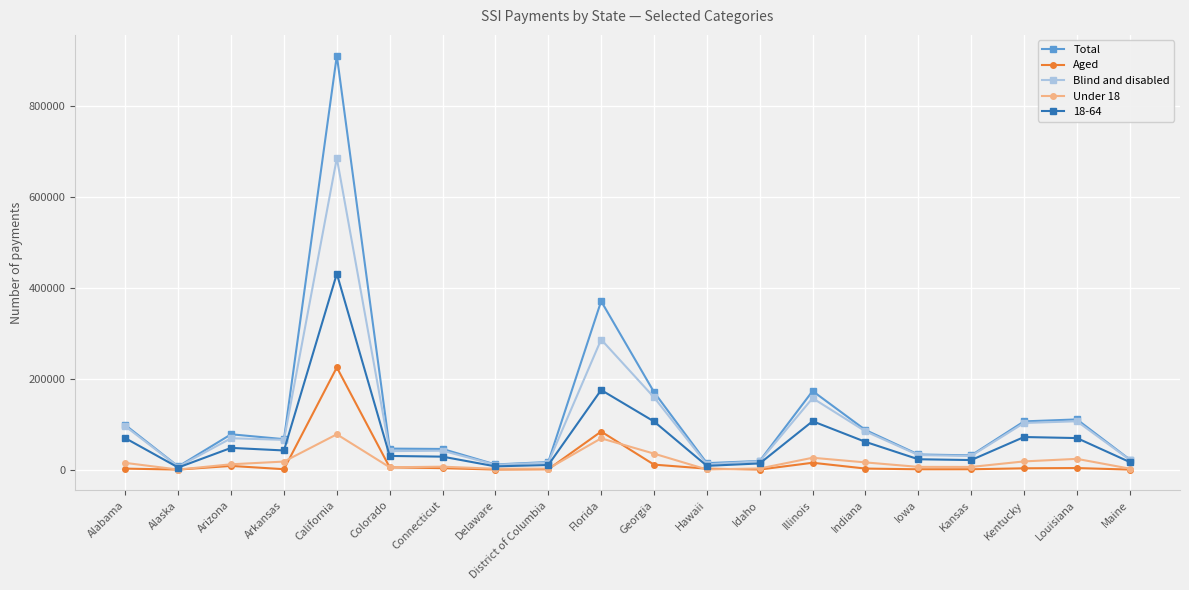

What is the value of the Total point at the 16th from the left?

33850